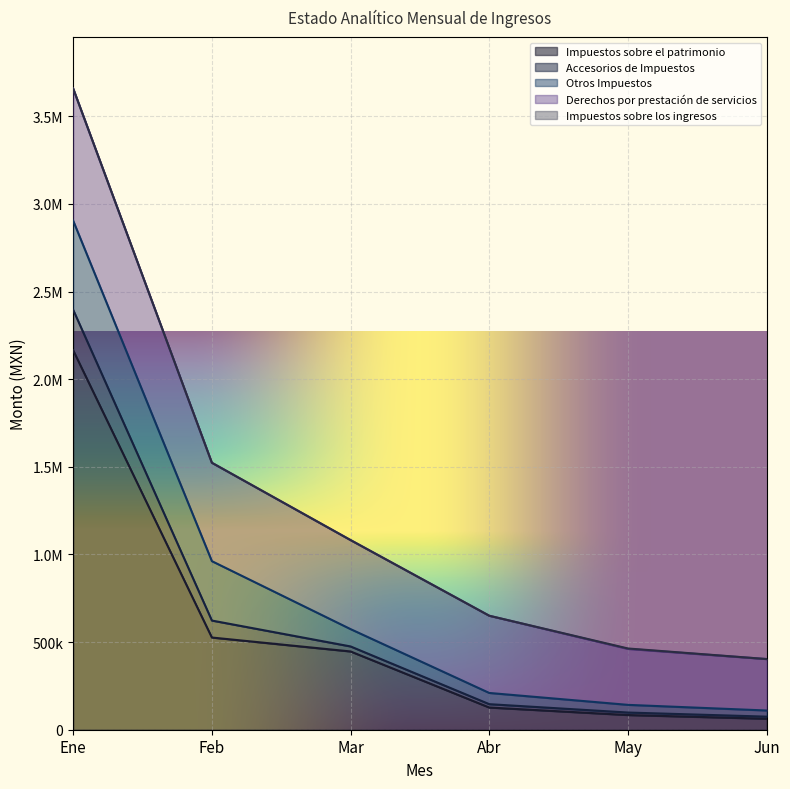

What is the total value across all series at Feb?

1523356.6